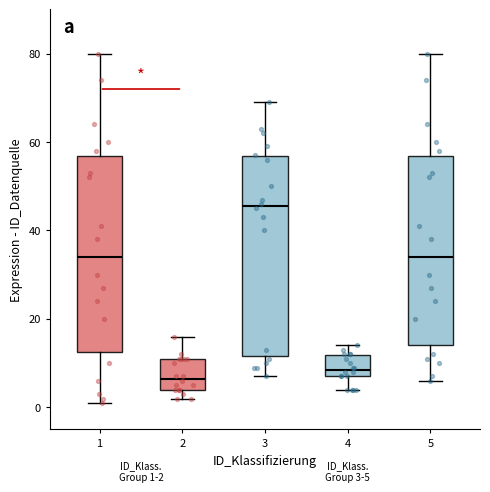

Which box has the highest median line?

3